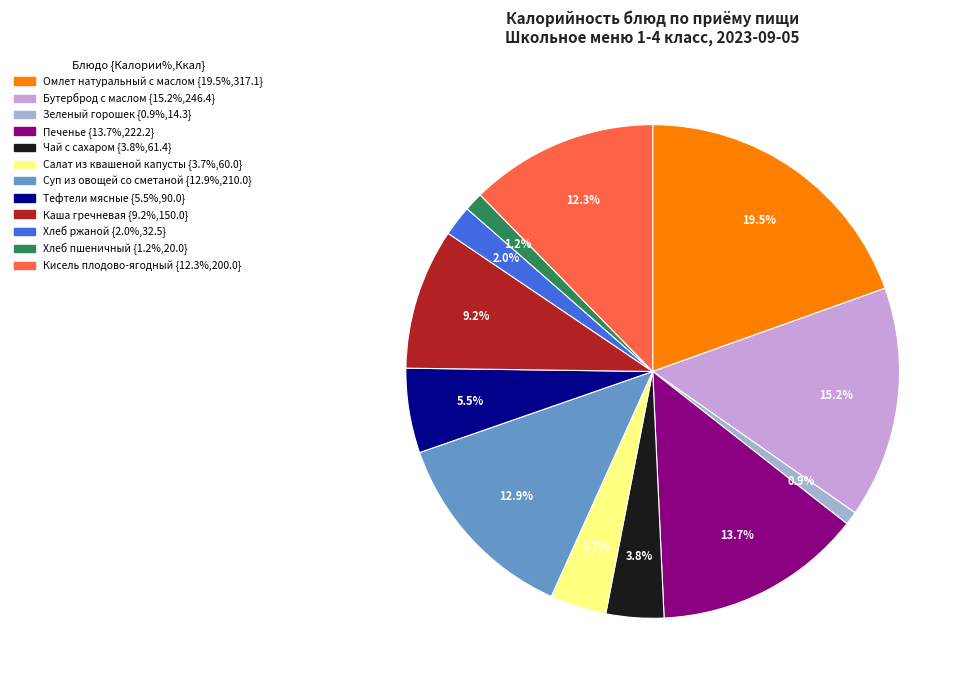

The Каша гречневая slice represents 9% of the pie. True or false?

True